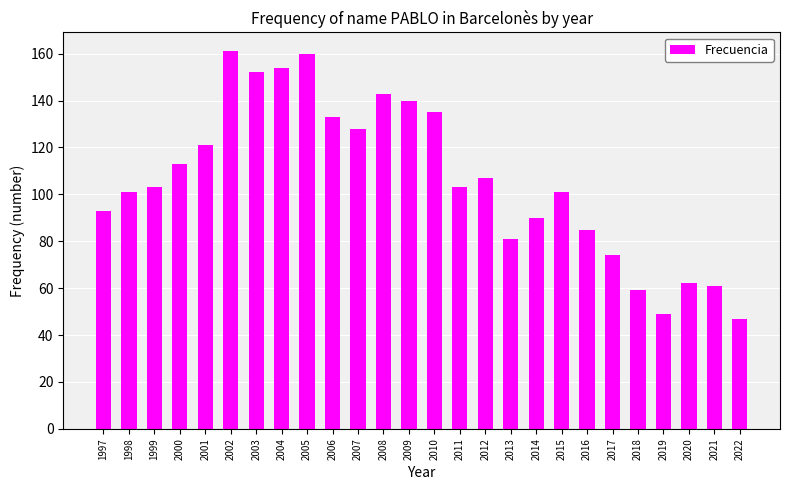

What is the greatest value displayed?

161